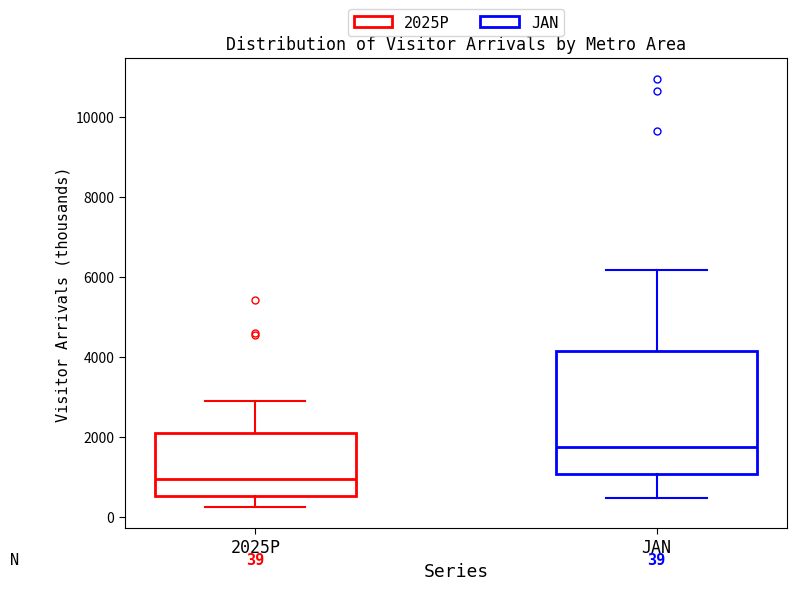

Comparing the boxes themselves (not the whiskers), which one is the tallest?

JAN